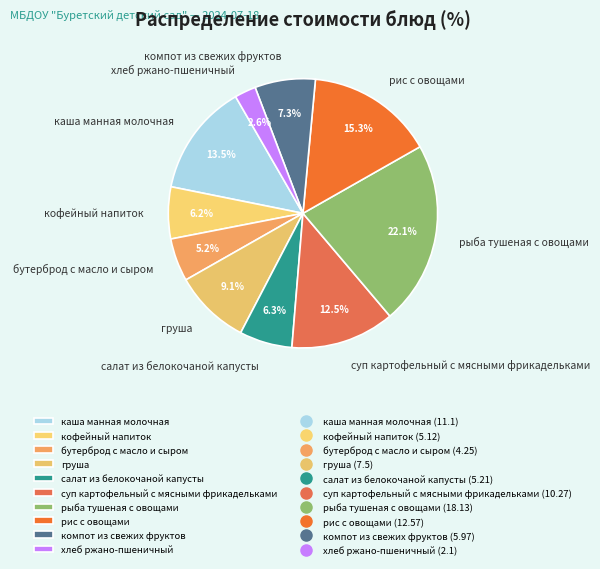

Which has a higher value, рис с овощами or суп картофельный с мясными фрикадельками?

рис с овощами